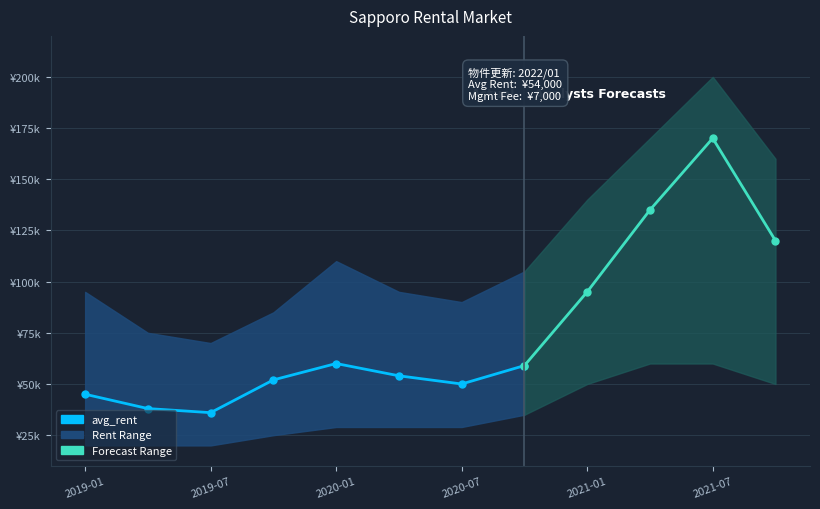

Where is avg_rent nearest to the value 103000?

2021-01